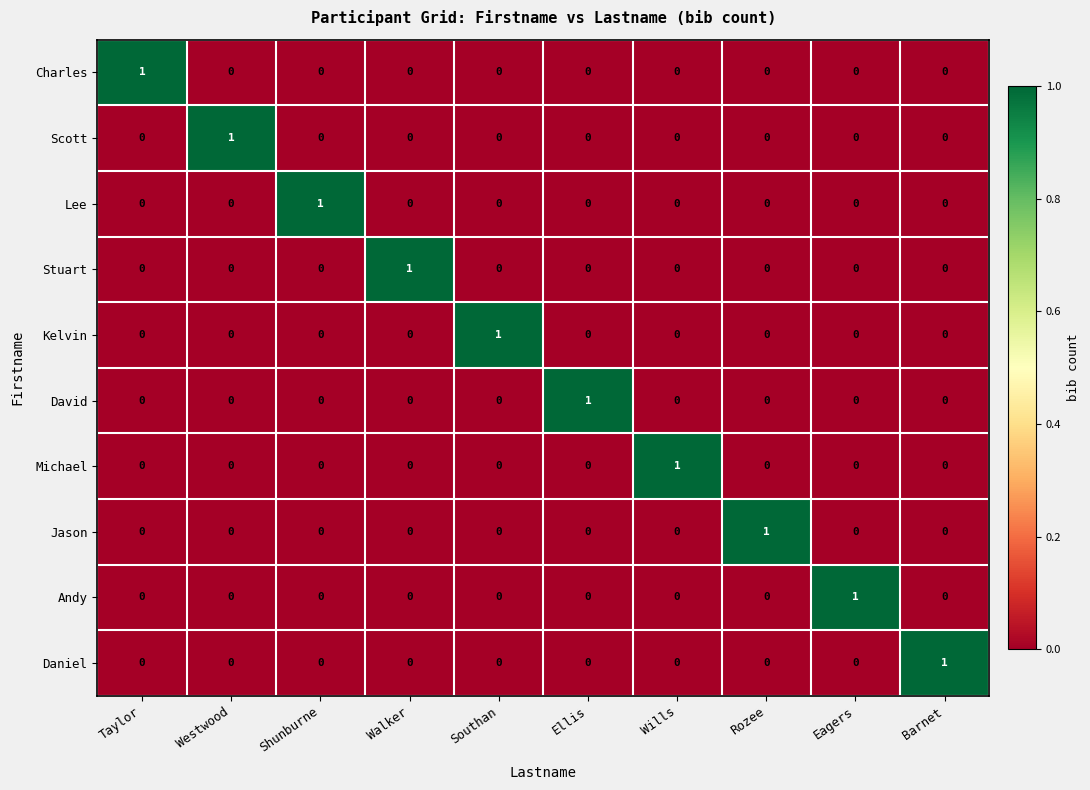

Count the number of data series in this chart.

10